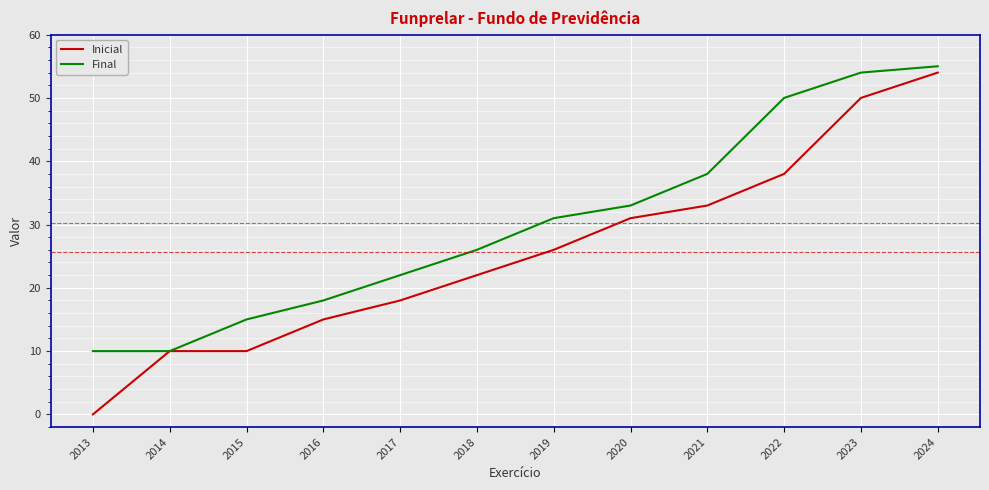

What is the spread (max minus min) of values at 2016?

3